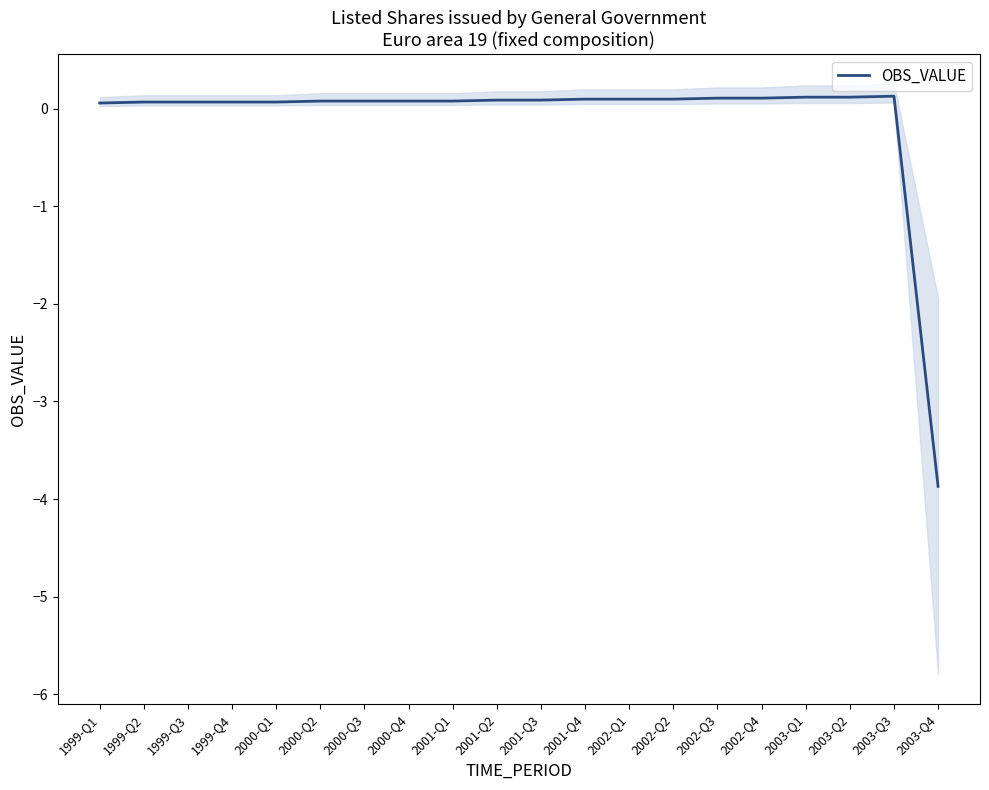

Which has a higher value, 2000-Q1 or 2002-Q2?

2002-Q2